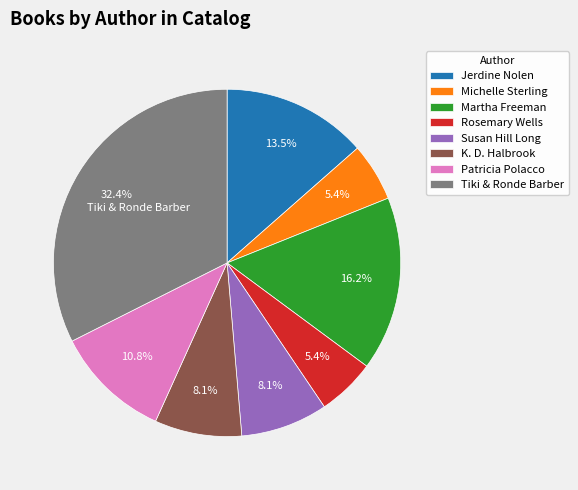

What percentage is NOT represented by K. D. Halbrook?

91.9%